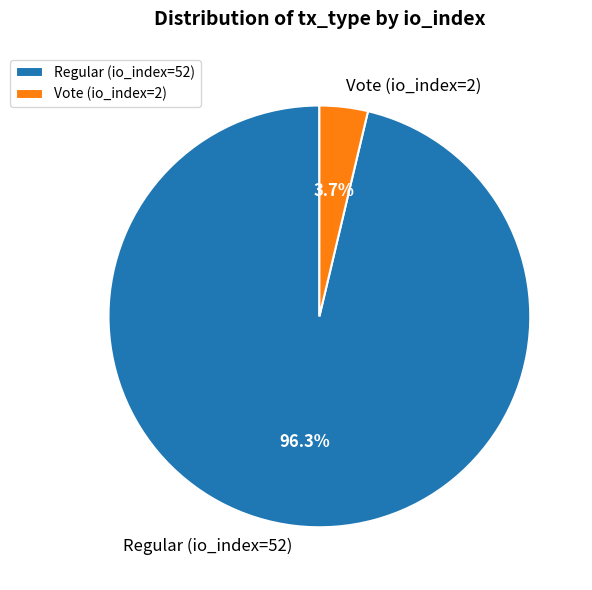

To the nearest percent, what is the difference between the Vote (io_index=2) and Regular (io_index=52) slice percentages?

93%